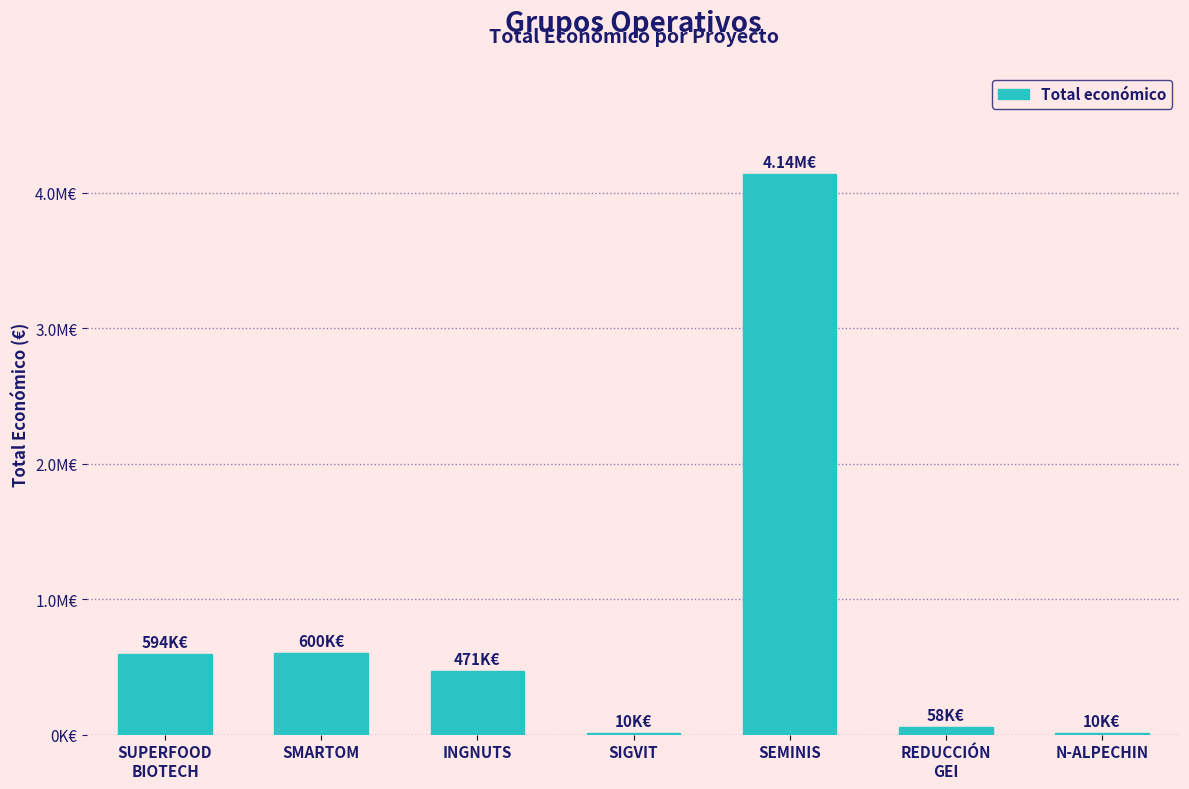

The value at SUPERFOOD
BIOTECH is 593713.1. True or false?

True